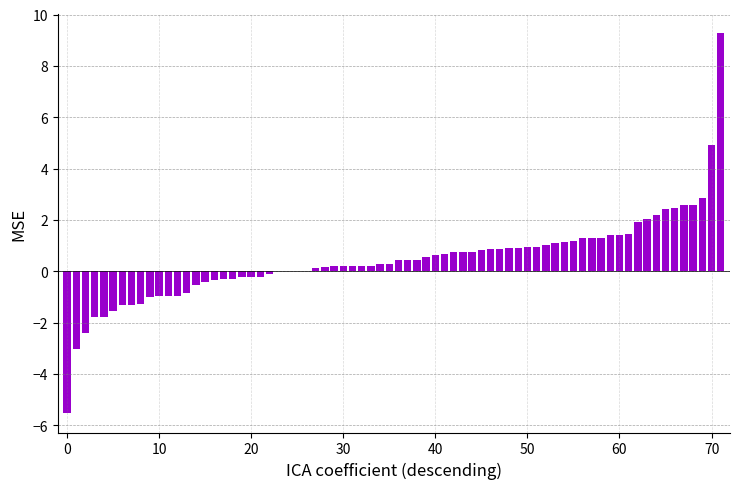

What is the maximum value shown in the chart?

9.3